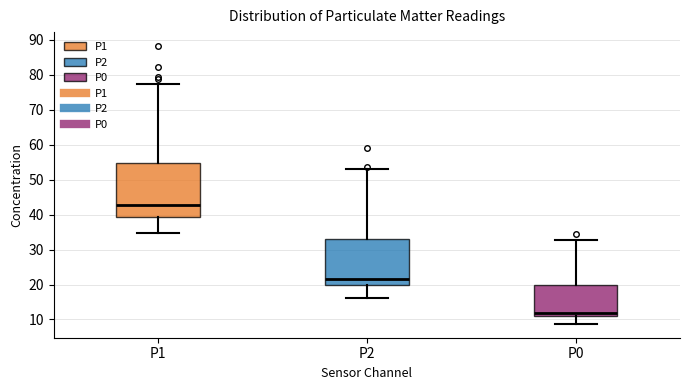

Comparing the boxes themselves (not the whiskers), which one is the tallest?

P1